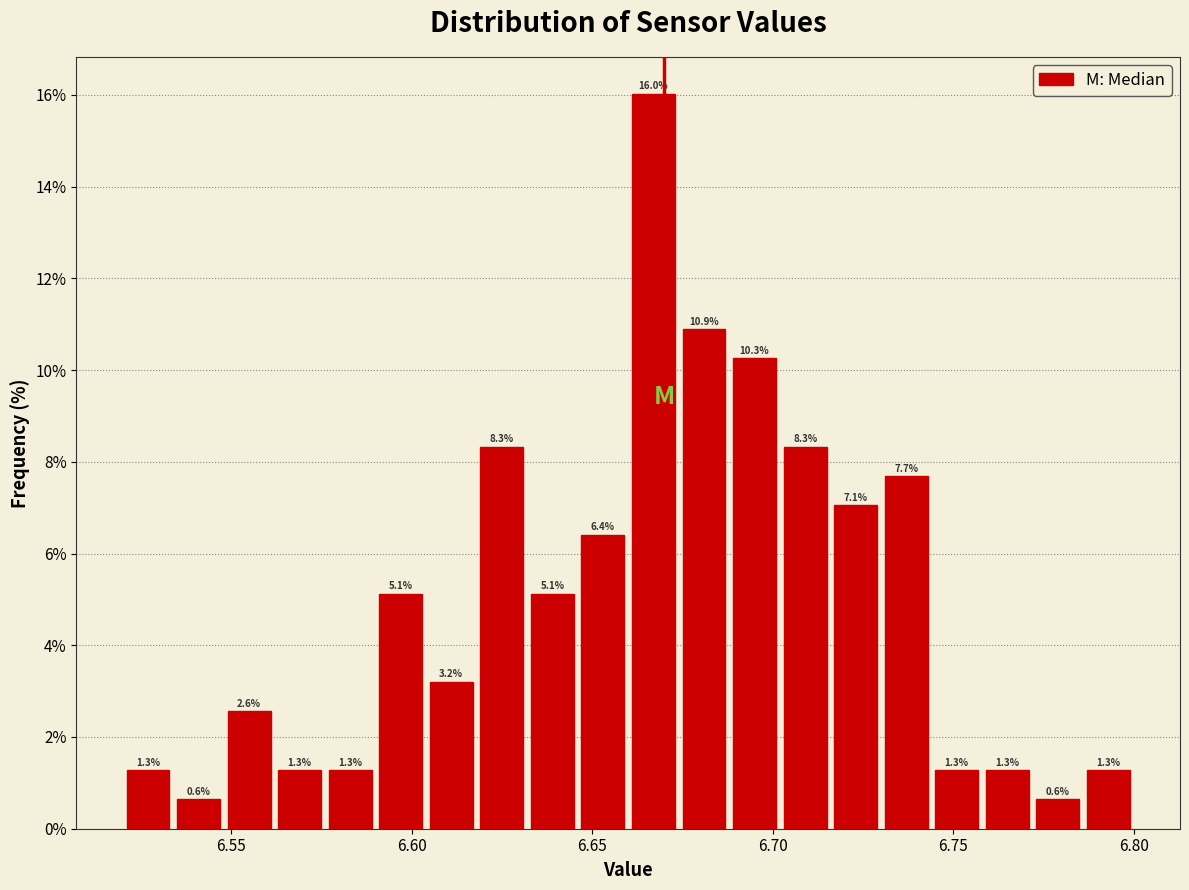

Read against the x-axis, roughly where is the centre of the tallest bar?

6.665